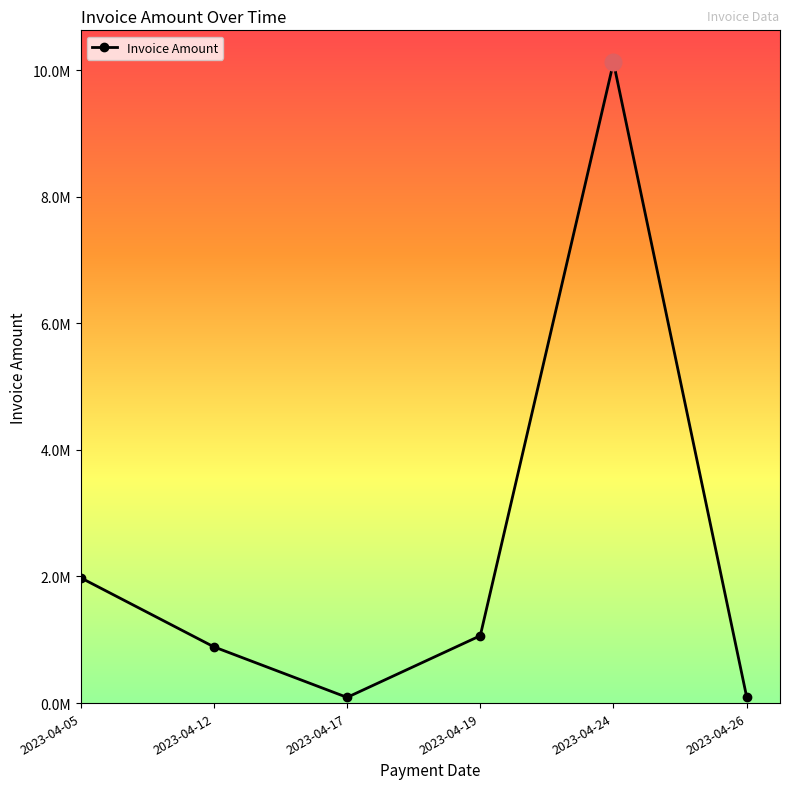

Does the chart have visible grid lines?

No